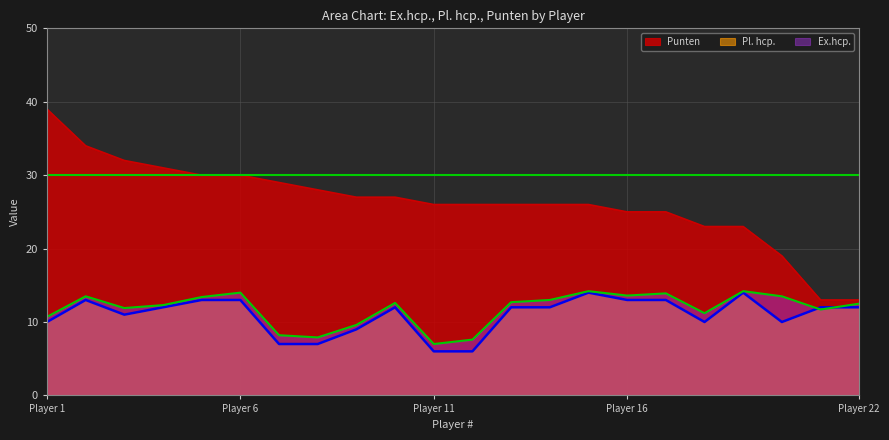

What is the difference between the Punten values at 7 and 19?

6.0